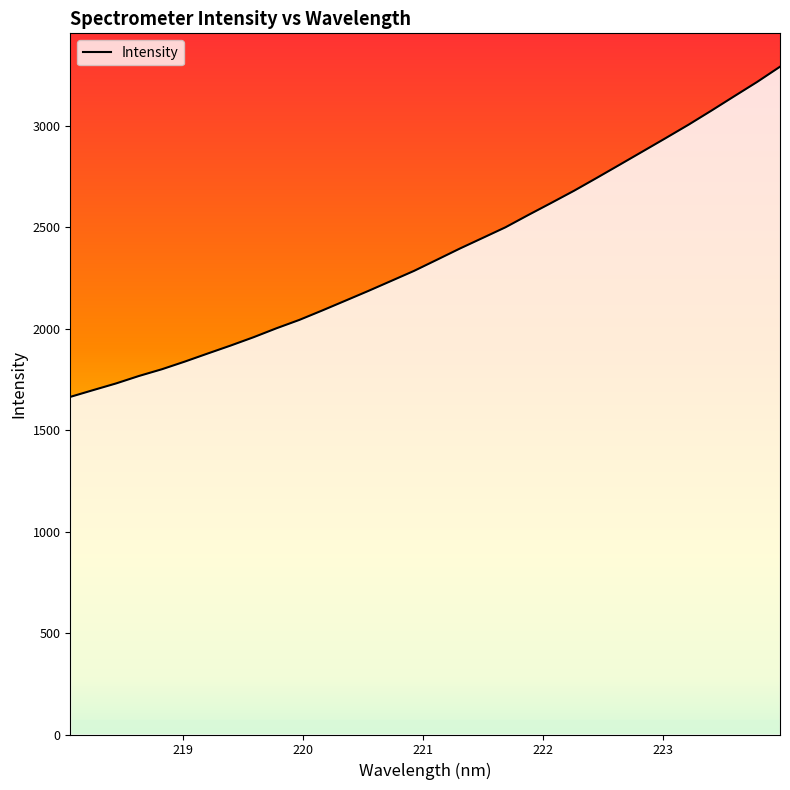

What is the minimum value shown in the chart?

1663.7